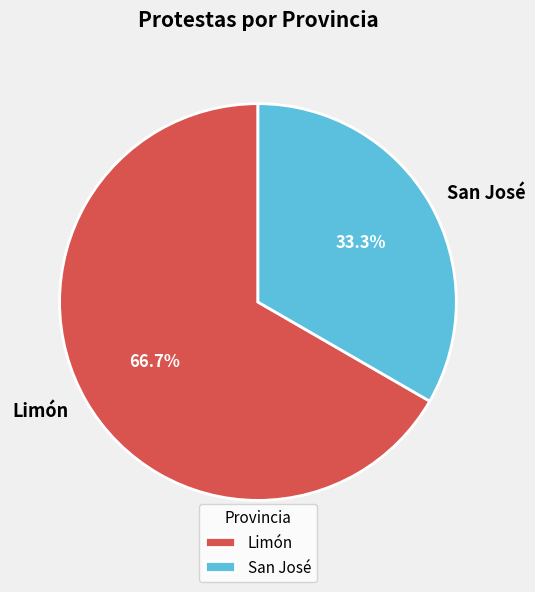

Does any single category account for the majority?

Yes